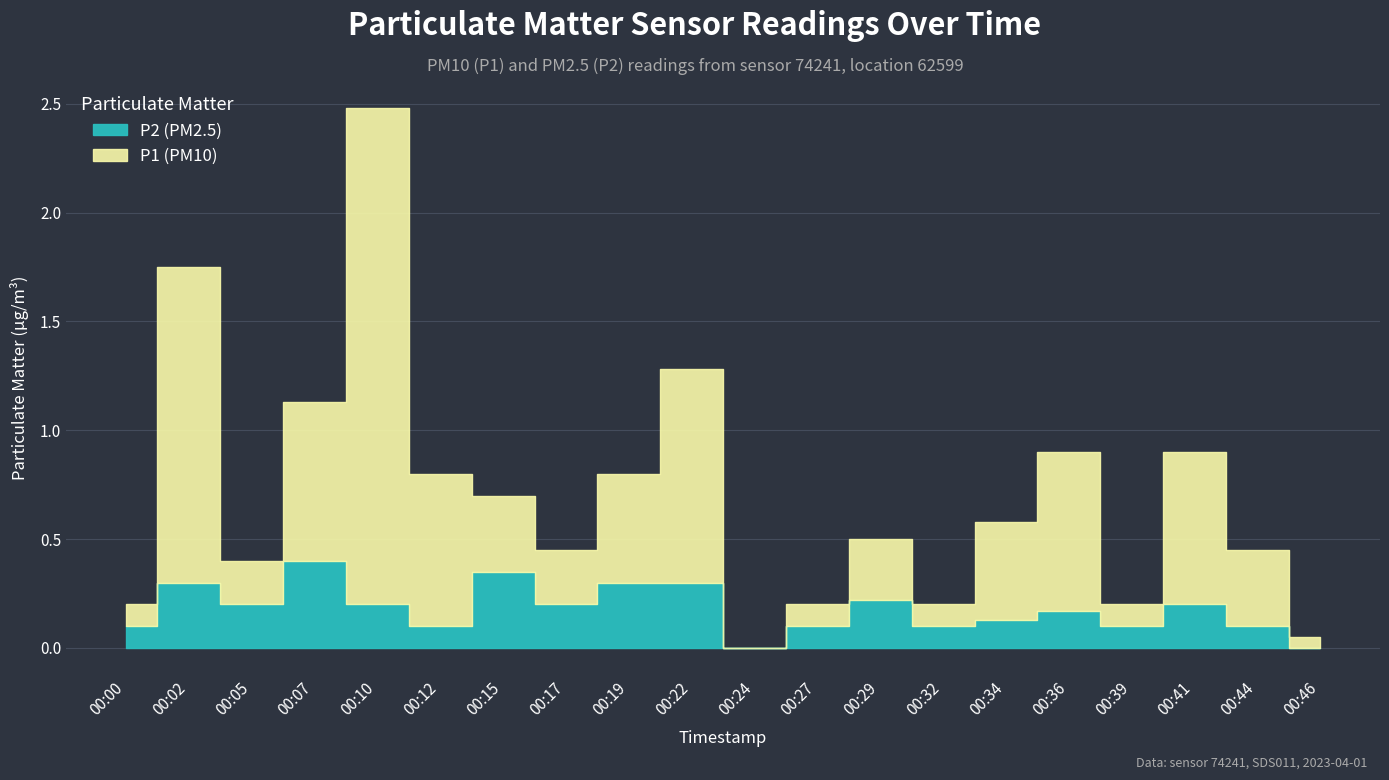

Which category has the highest value in the P2 series?

00:07